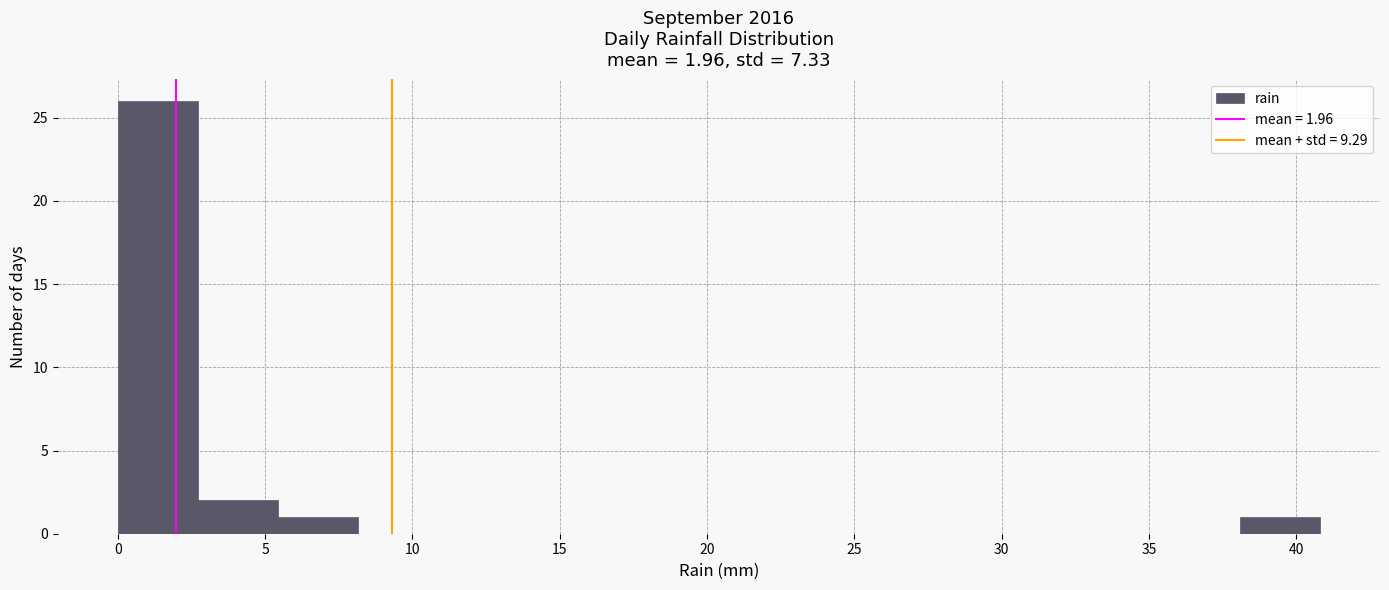

Over which range of the x-axis is the bar tallest?

0.0 to 2.5